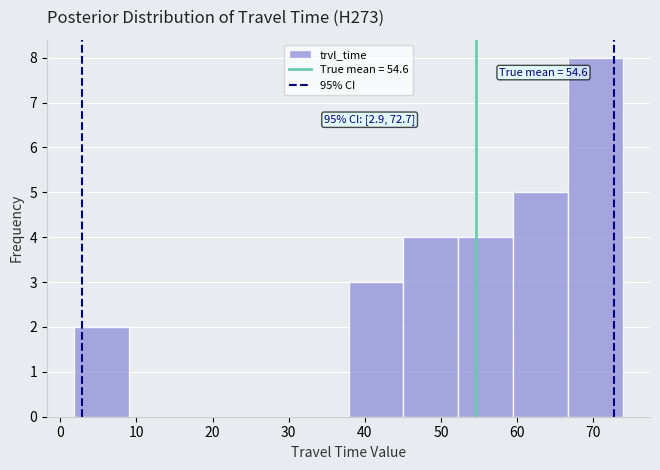

Which range on the x-axis has the tallest bar?

67 to 74